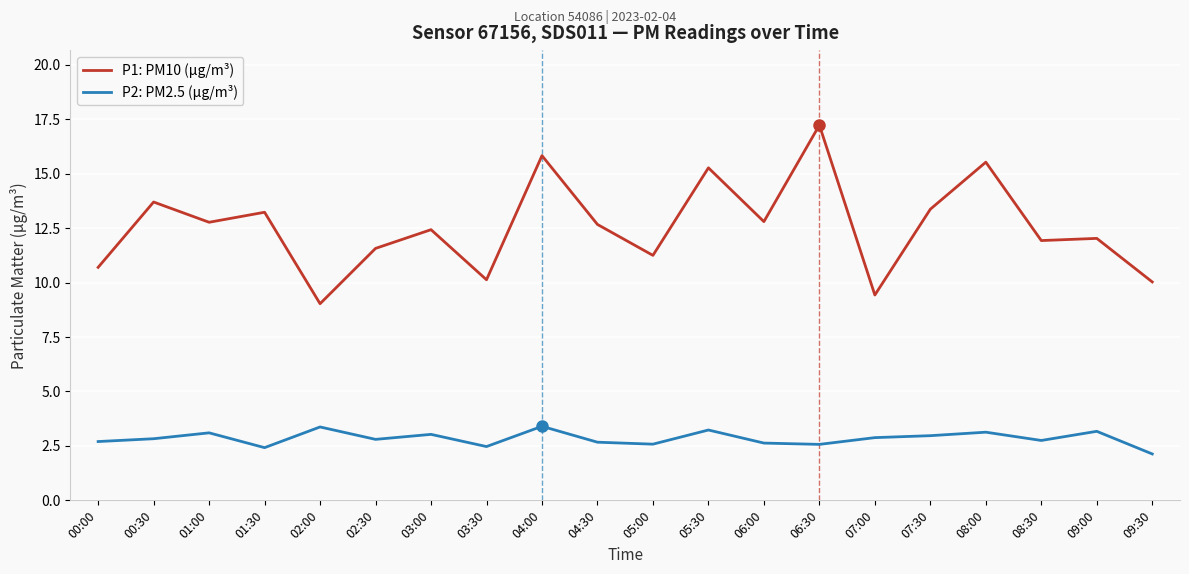

At which label does P1: PM10 (µg/m³) first exceed 12?

00:30